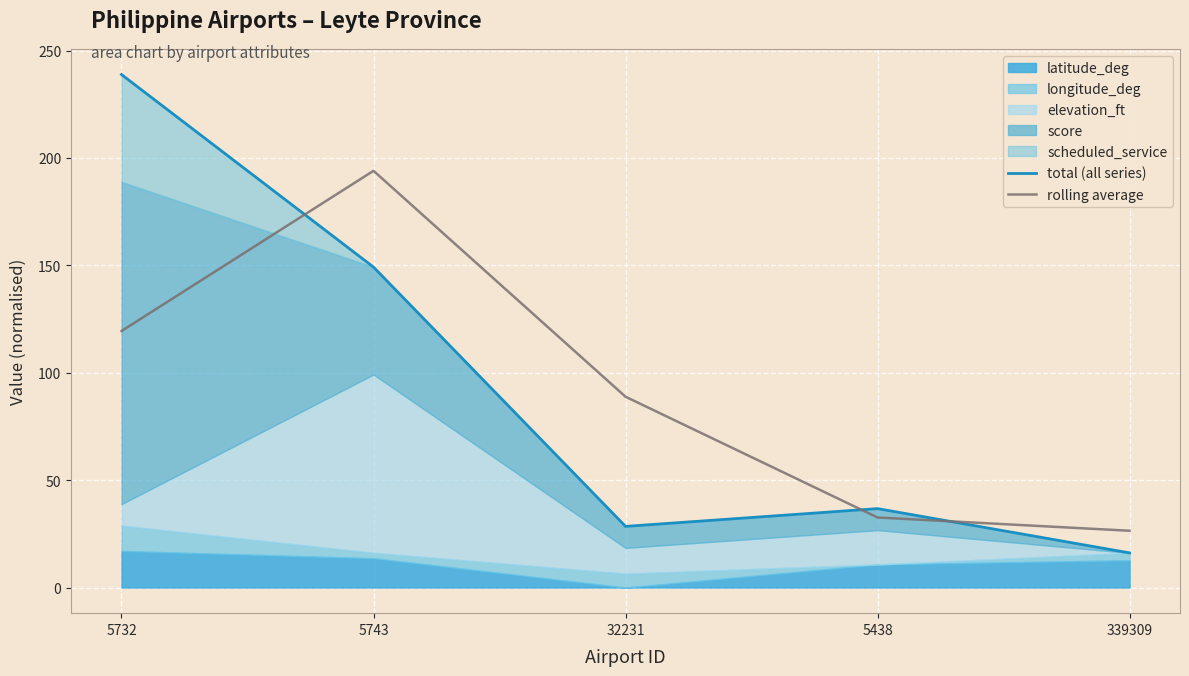

Reading right to left, what are all the values shown in this chart?

total (all series): 16.1	36.7	28.5	149.2	238.8
rolling average: 26.4	32.6	88.8	194.0	119.4